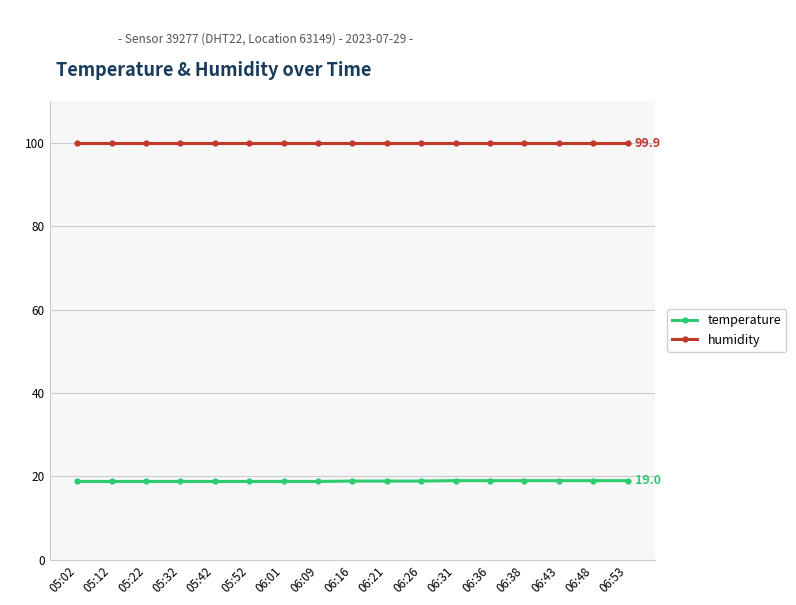

Is the value of humidity at 06:53 greater than the value of temperature at 05:02?

Yes